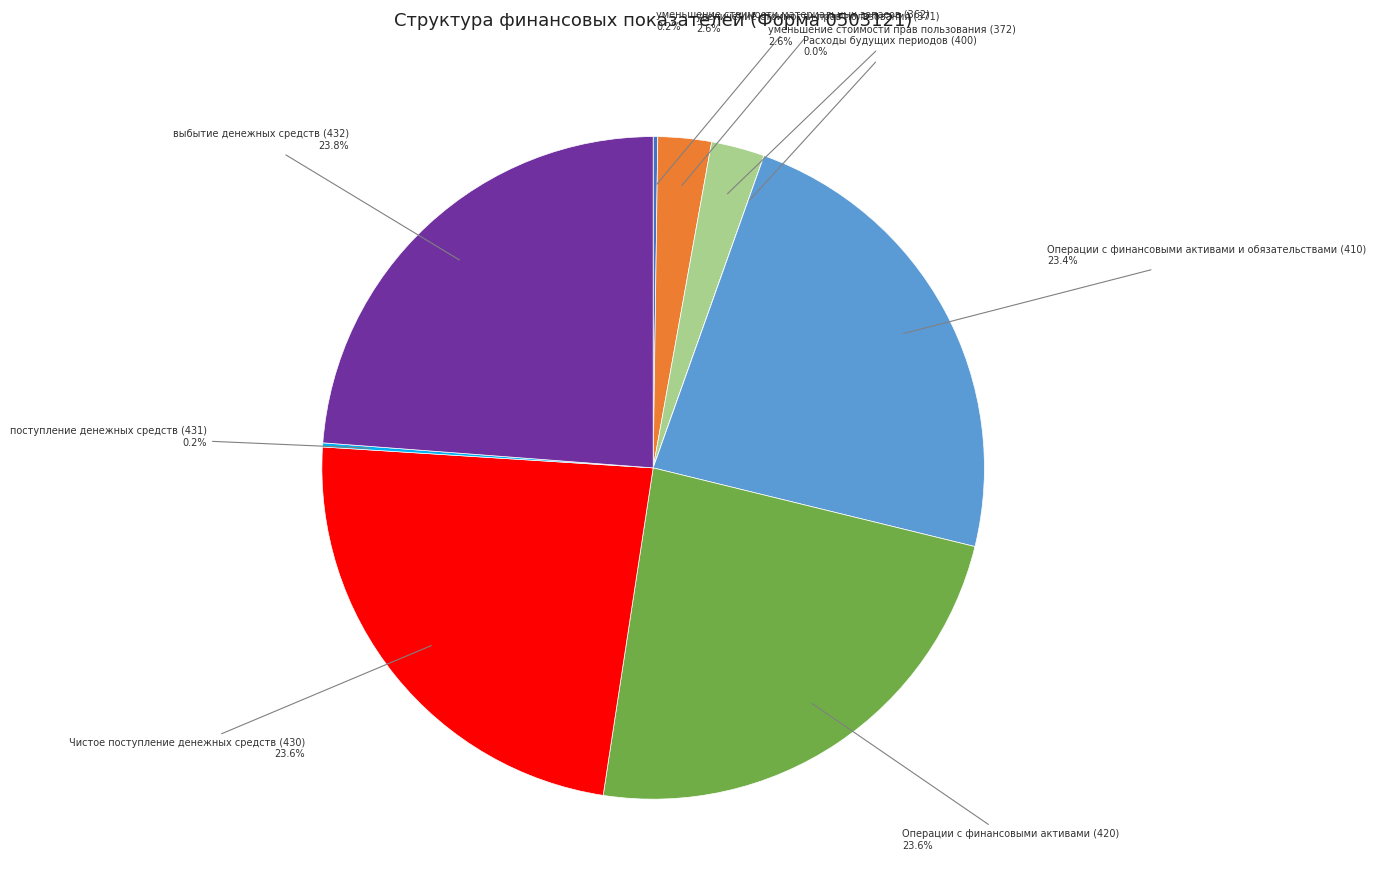

Does any single category account for the majority?

No